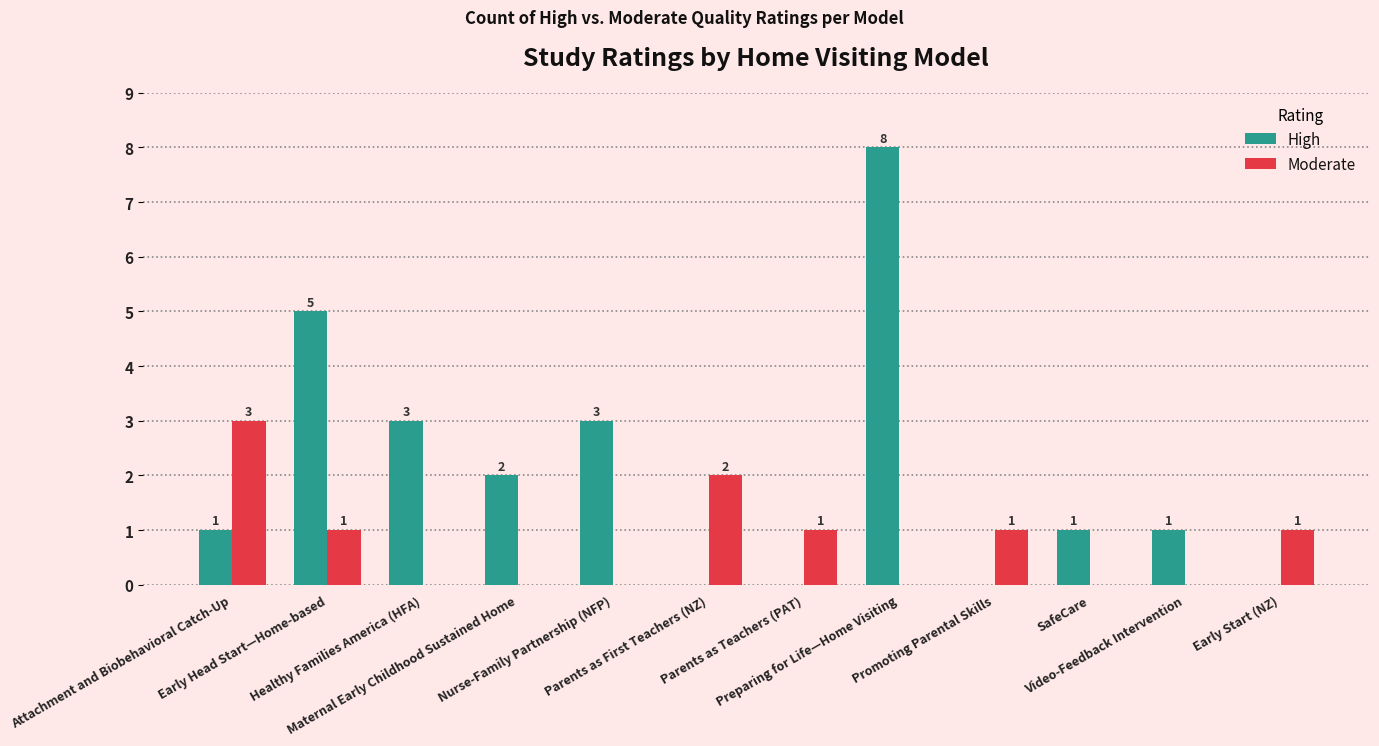

What is the maximum value for High?

8